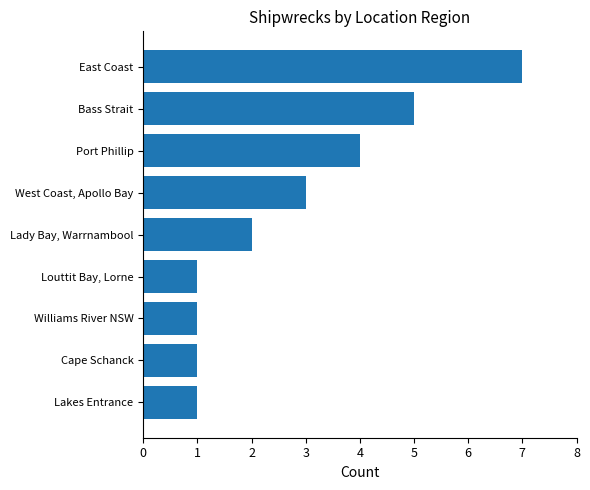

What is the change in value from Louttit Bay, Lorne to East Coast?

+6